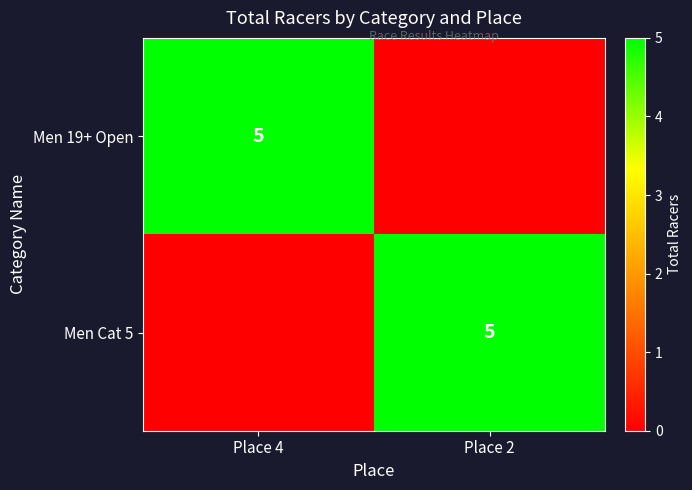

The Men 19+ Open series shows 7 at Place 4. True or false?

False